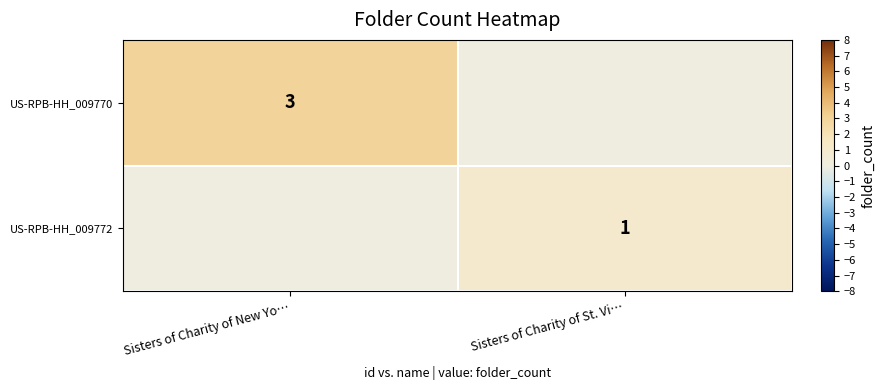

True or false: US-RPB-HH_009770 has a value of 5 at Sisters of Charity of New Yo….

False